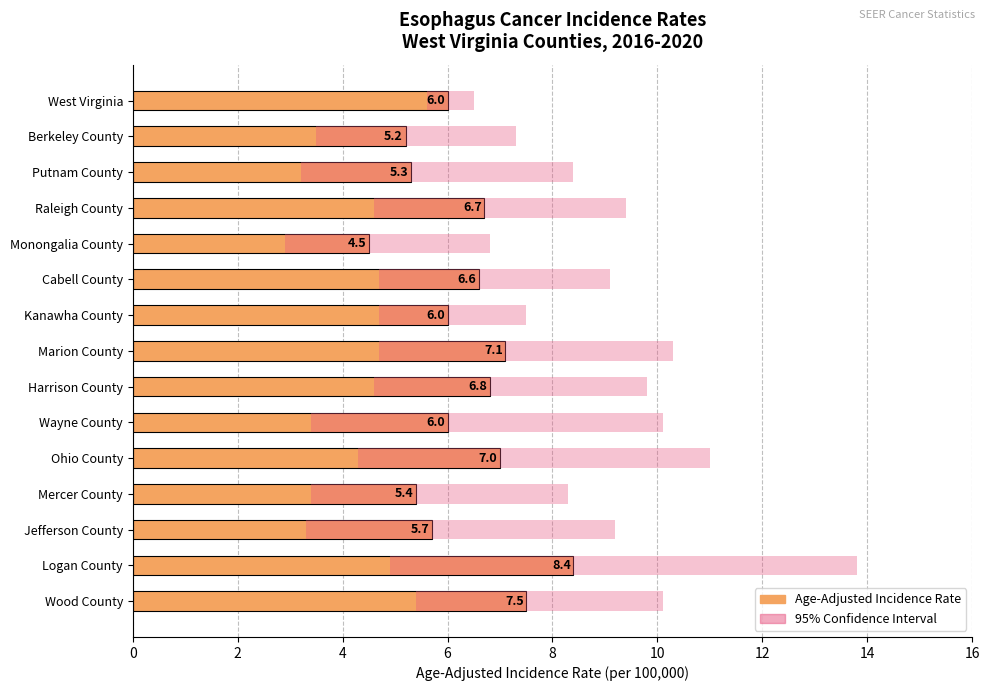

What is the difference between the second highest and minimum values?

3.0